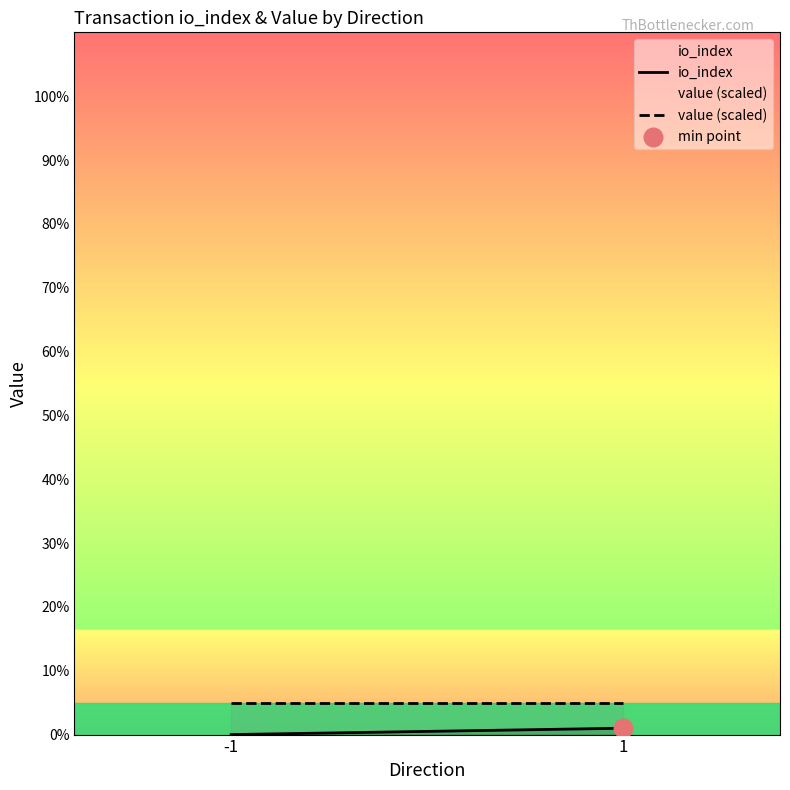

Which series has the largest total across all categories?

value (scaled)